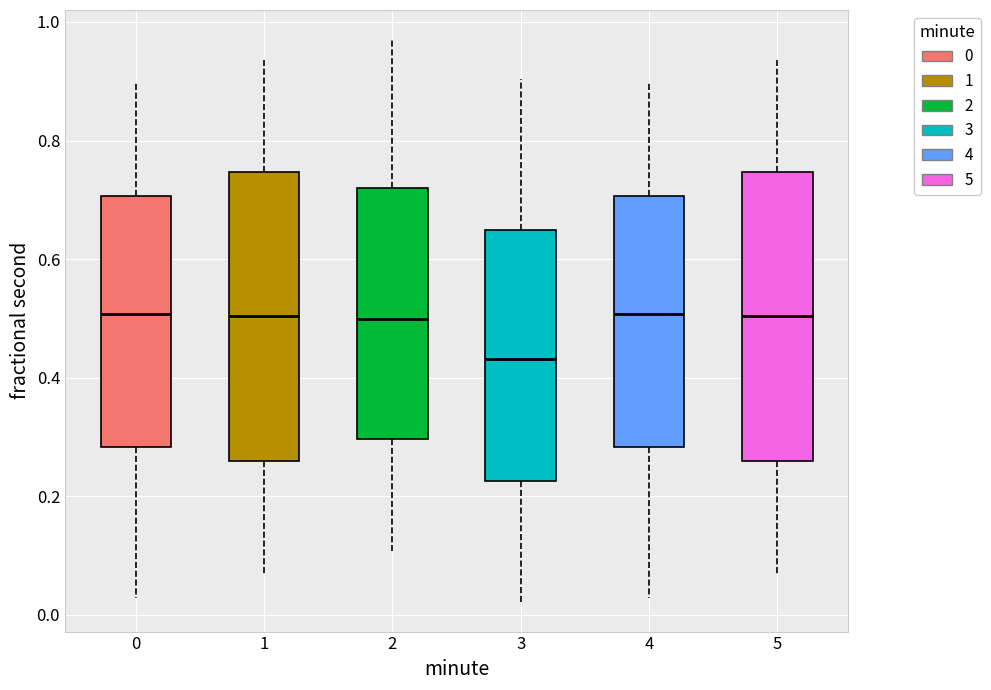

Where does the lower whisker of the box at x = 1 end on the y-axis? The values are not printed on the chart, so give them approximately, as read against the axis.

0.06